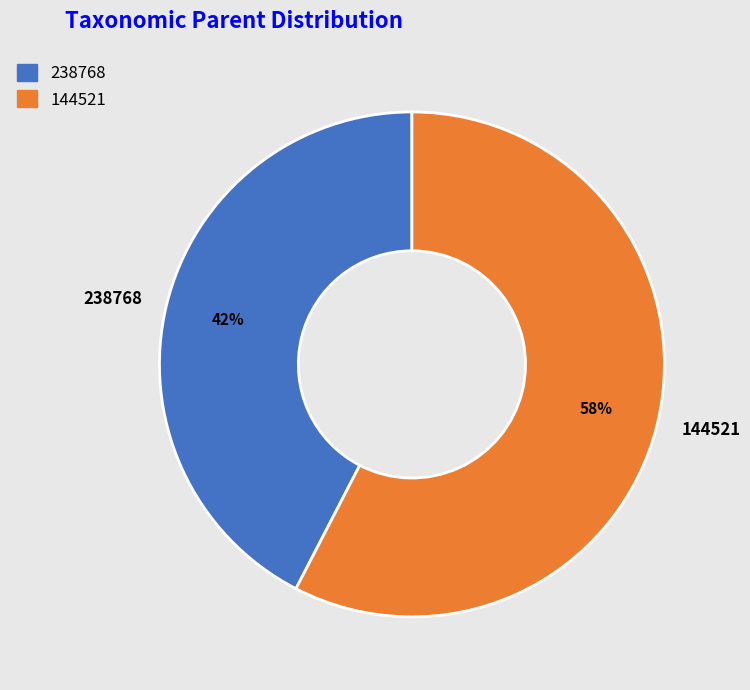

What is the majority slice?

144521